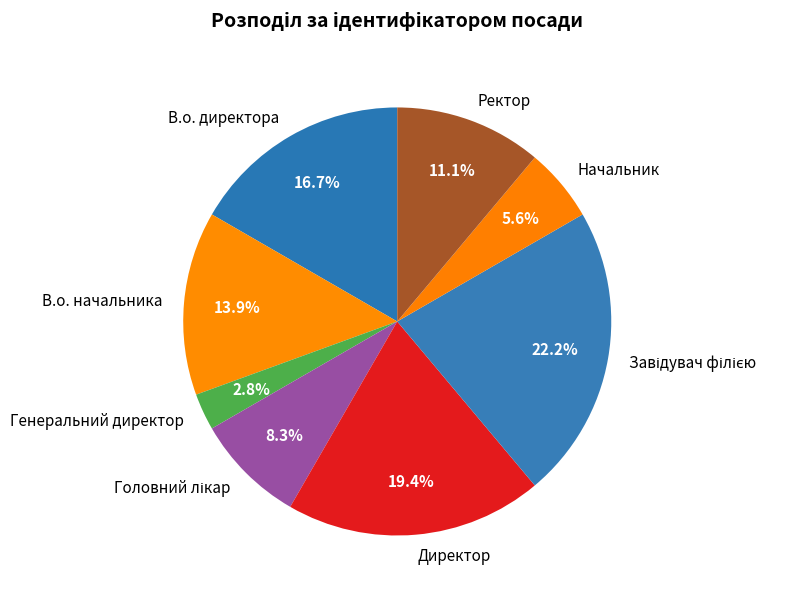

What is the smallest slice in the pie chart?

Генеральний директор